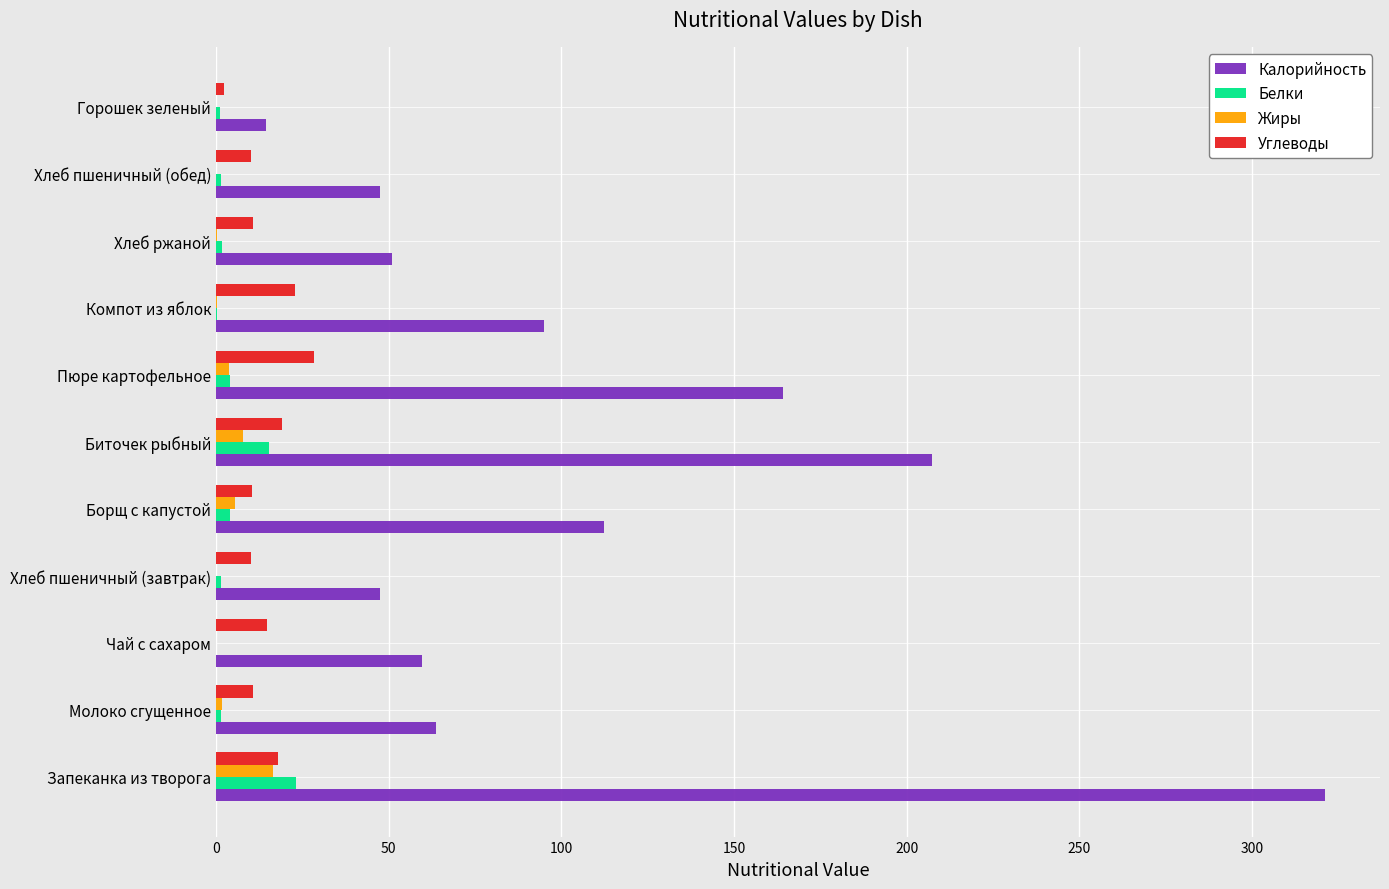

What is the maximum value for Жиры?

16.5